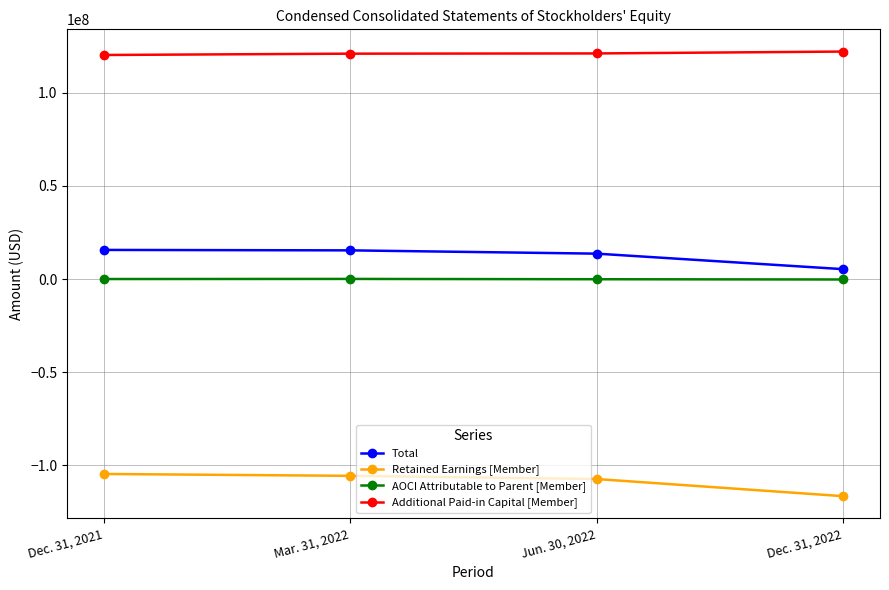

What is the minimum value shown in the chart?

-116485373